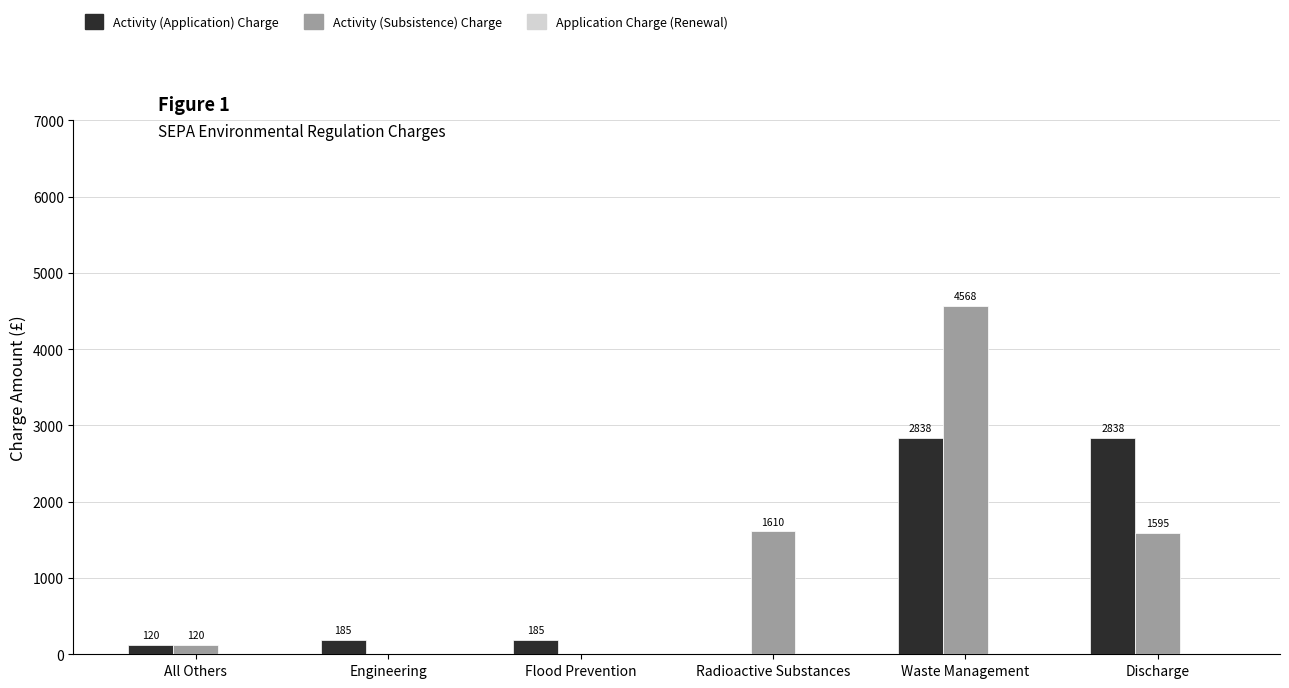

True or false: Activity (Subsistence) Charge has a value of 4567.7 at Waste Management.

True